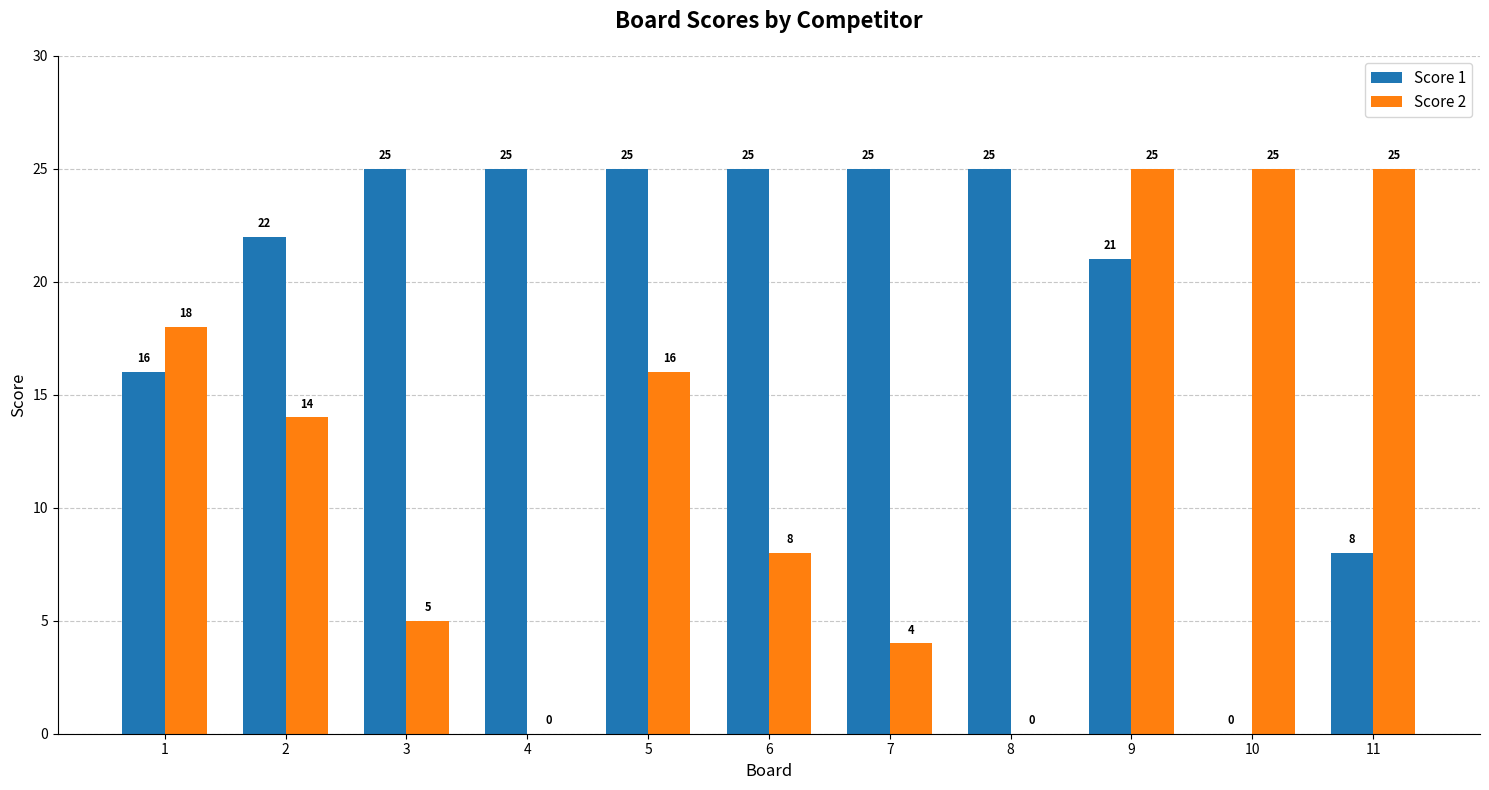

At which category is the sum across all series the highest?

9